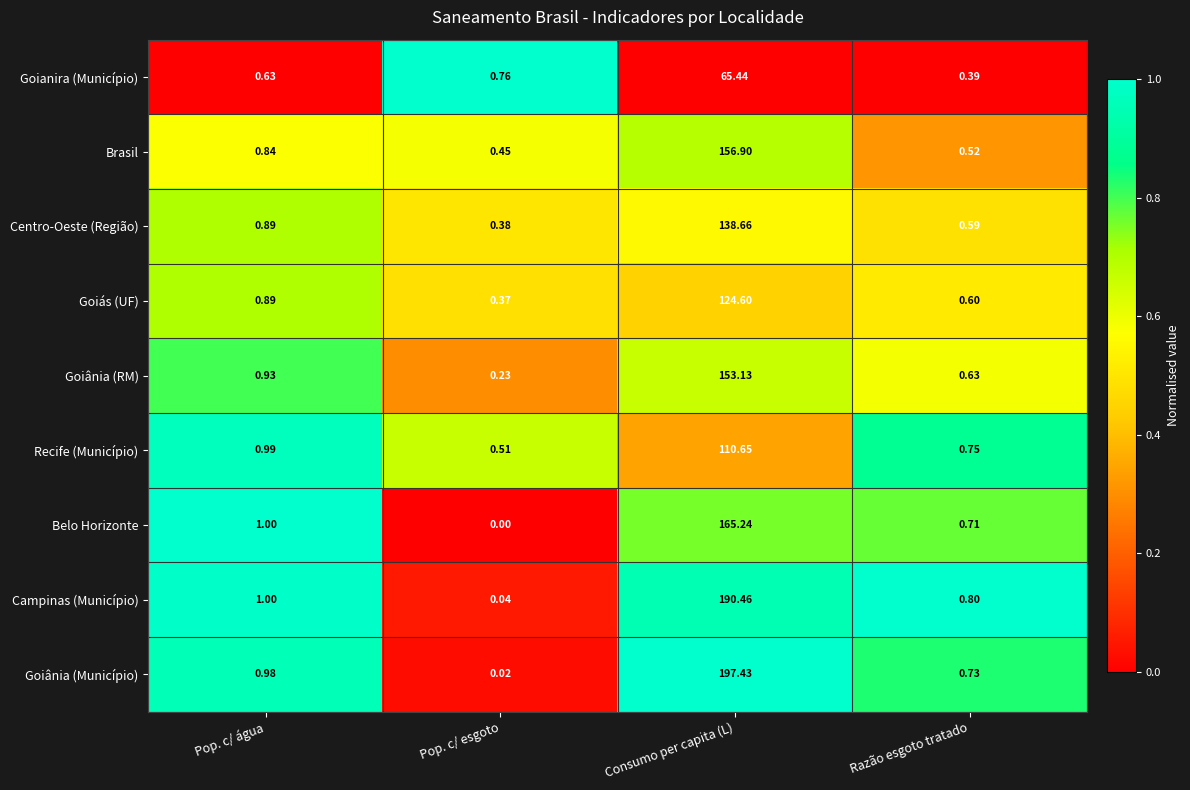

Which series changed the most between Pop. c/ esgoto and Consumo per capita (L)?

Goiânia (Município)